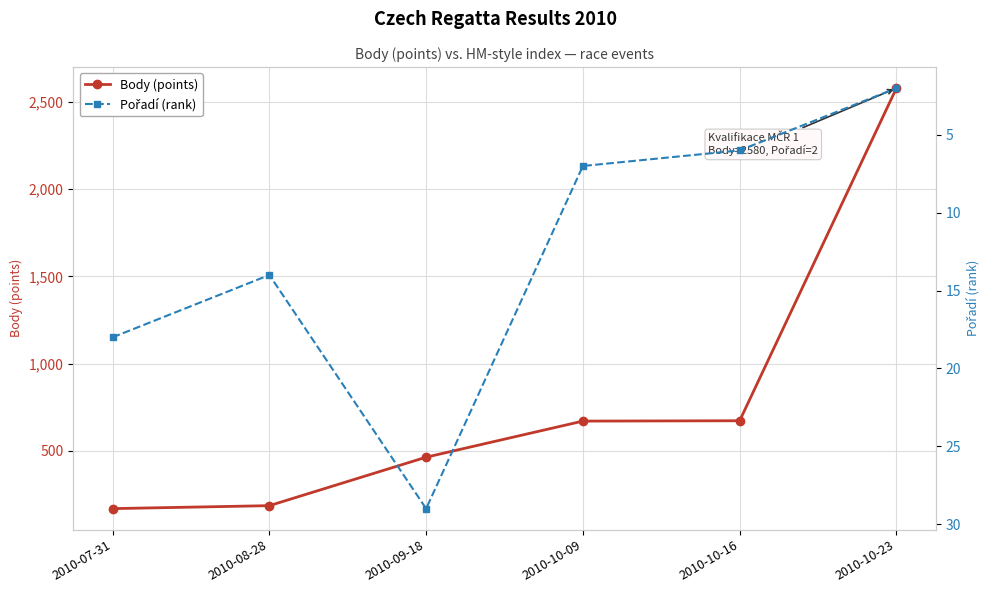

What are all the series names shown in the legend?

Body (points), Pořadí (rank)